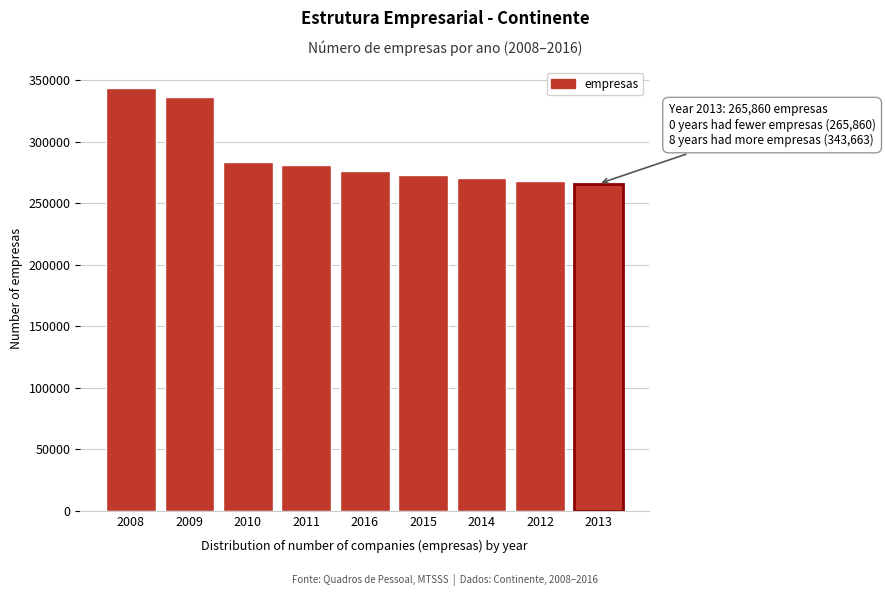

Reading right to left, list all the values displayed in this chart.

2013=265860	2012=268026	2014=270181	2015=273060	2016=276332	2011=281015	2010=283311	2009=336378	2008=343663